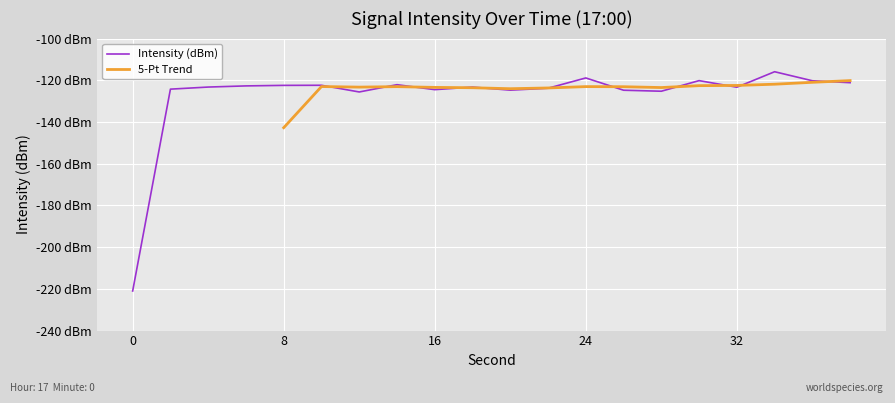

Reading right to left, extract all data points from this chart.

38=-121.1	36=-120.2	34=-115.9	32=-123.3	30=-120.2	28=-125.2	26=-124.8	24=-118.9	22=-123.8	20=-124.7	18=-123.3	16=-124.5	14=-122.1	12=-125.6	10=-122.4	8=-122.4	6=-122.7	4=-123.2	2=-124.2	0=-221.0